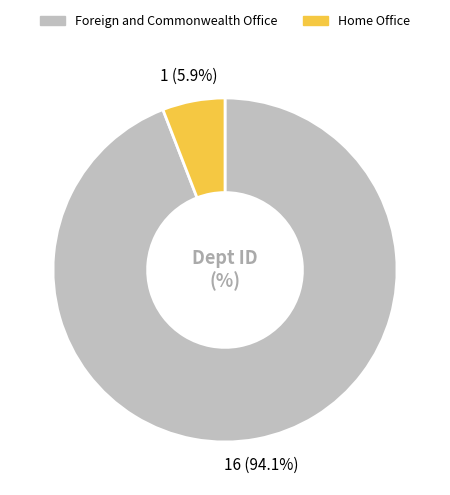

Which category has the smallest portion of the pie?

Home Office